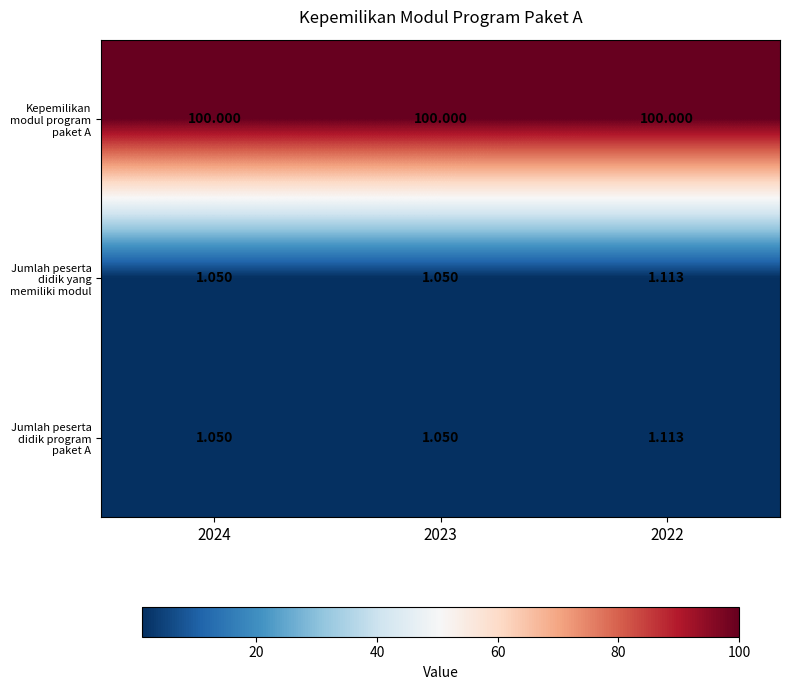

Which series has the largest total across all categories?

Kepemilikan modul program paket A